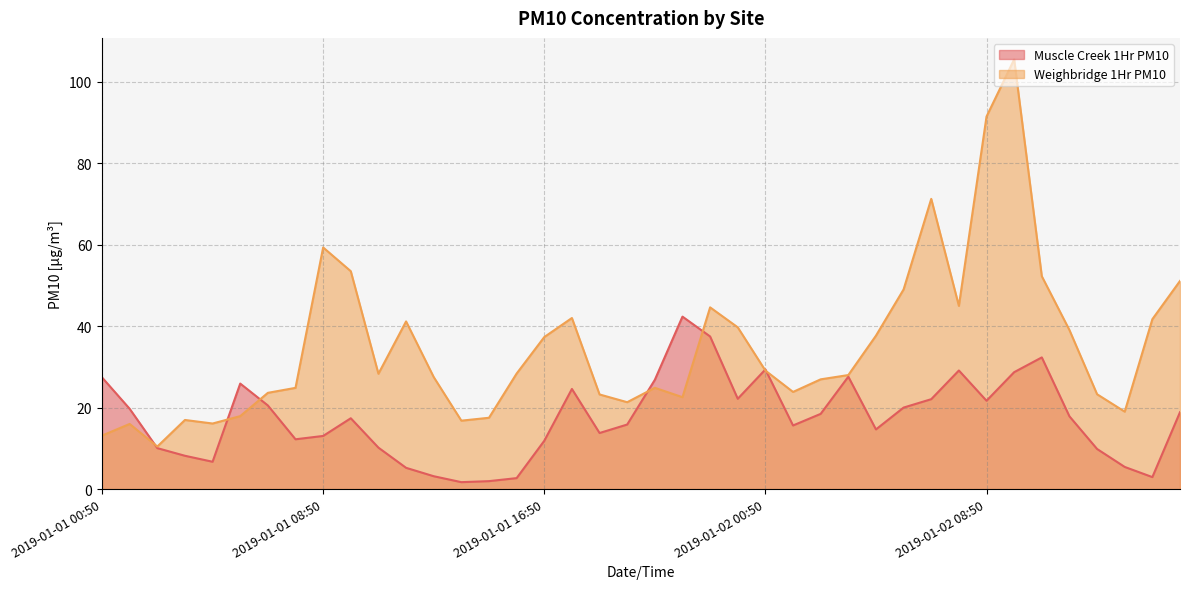

At which label is Weighbridge 1Hr PM10 closest to 57?

2019-01-01 08:50